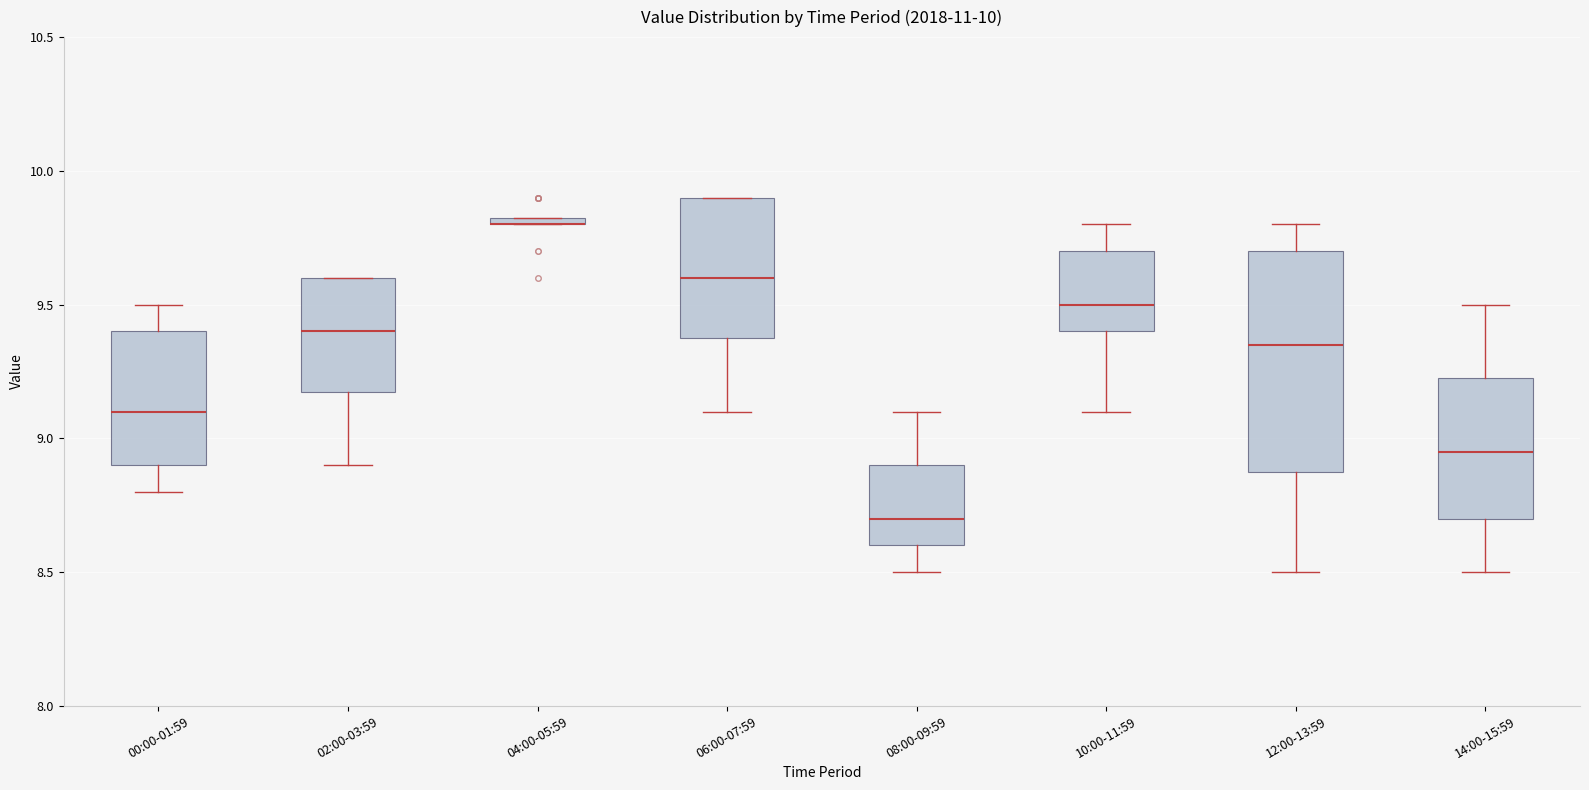

Comparing the boxes themselves (not the whiskers), which one is the tallest?

12:00-13:59